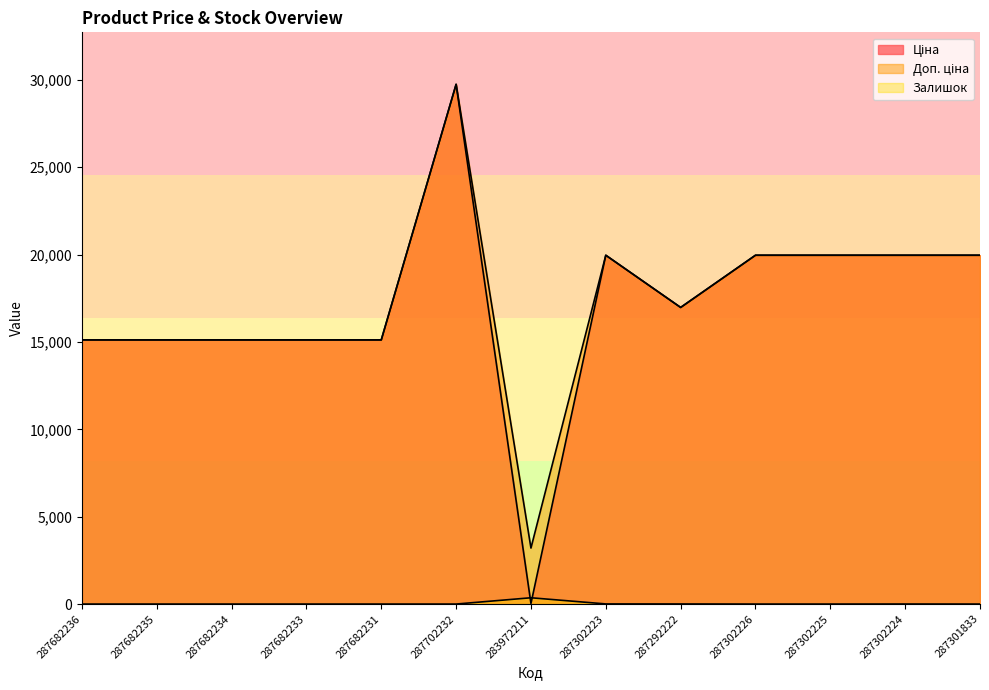

The Доп. ціна series shows 3205.0 at 283972211. True or false?

True